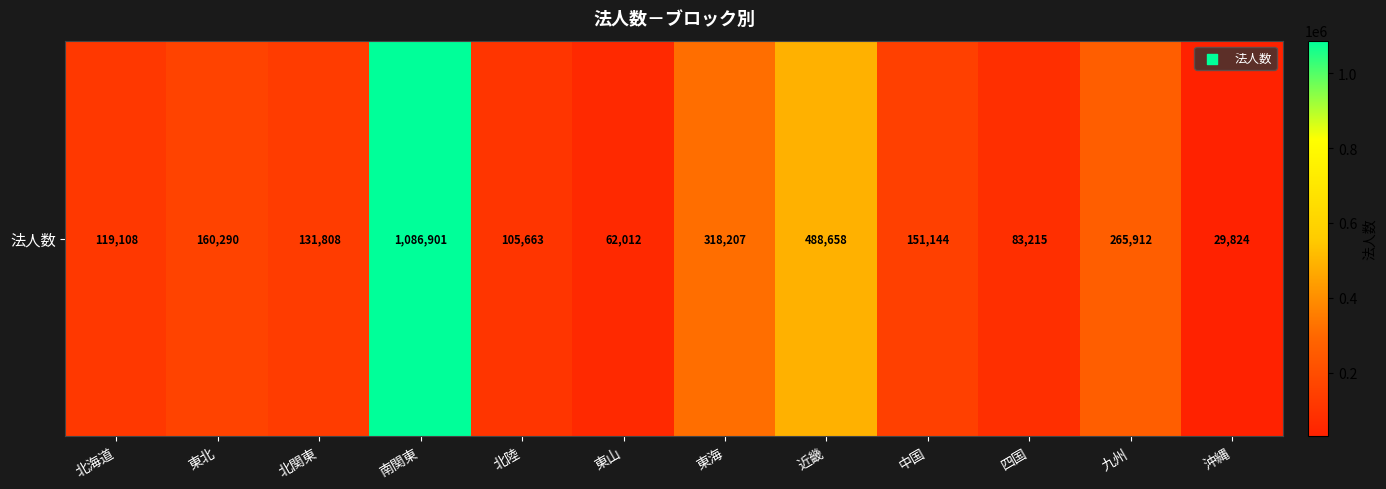

Count the number of data series in this chart.

1